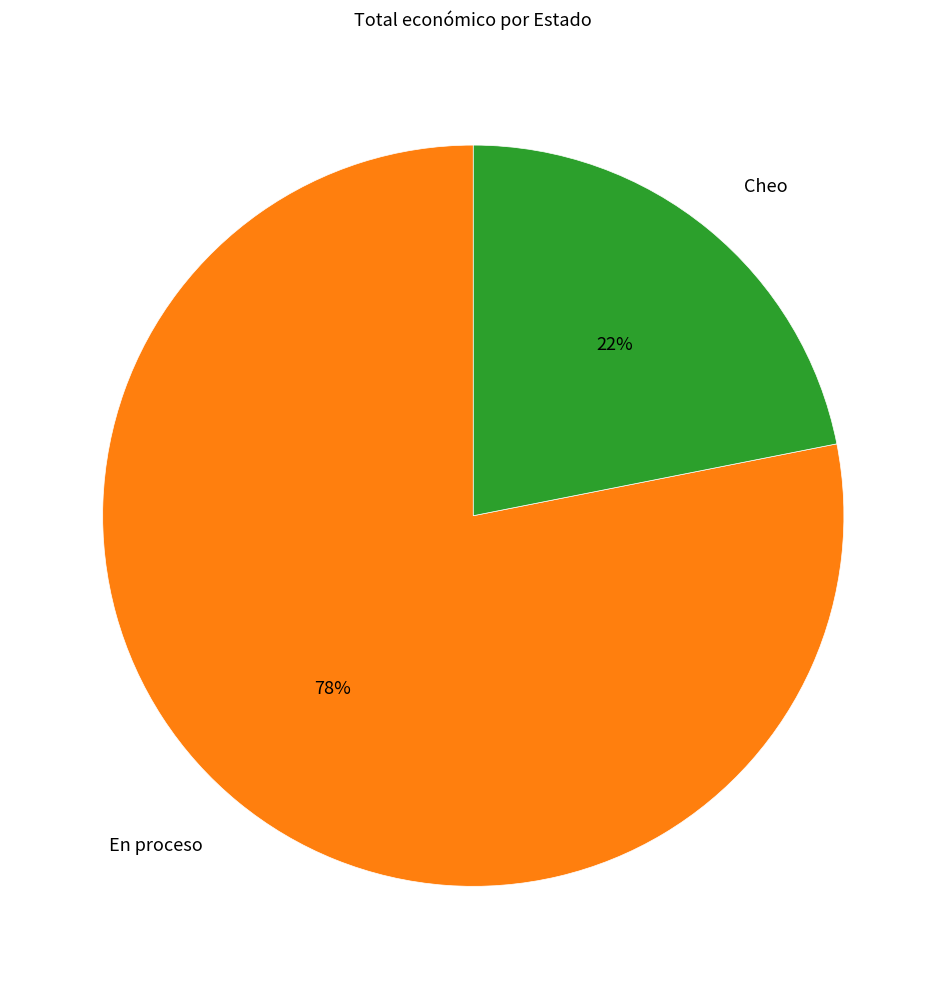

To the nearest percent, what is the difference between the largest and smallest slice percentages?

56%